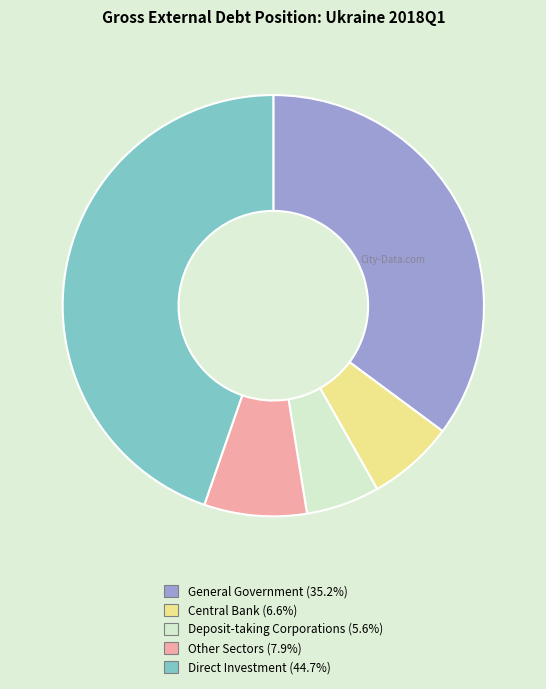

Does Other Sectors represent more than half of the total?

No